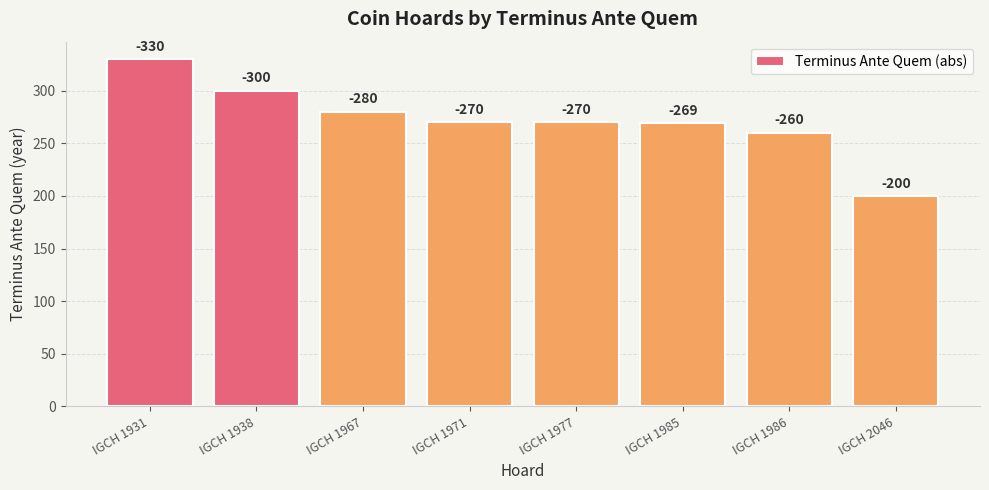

Are the bars horizontal?

No